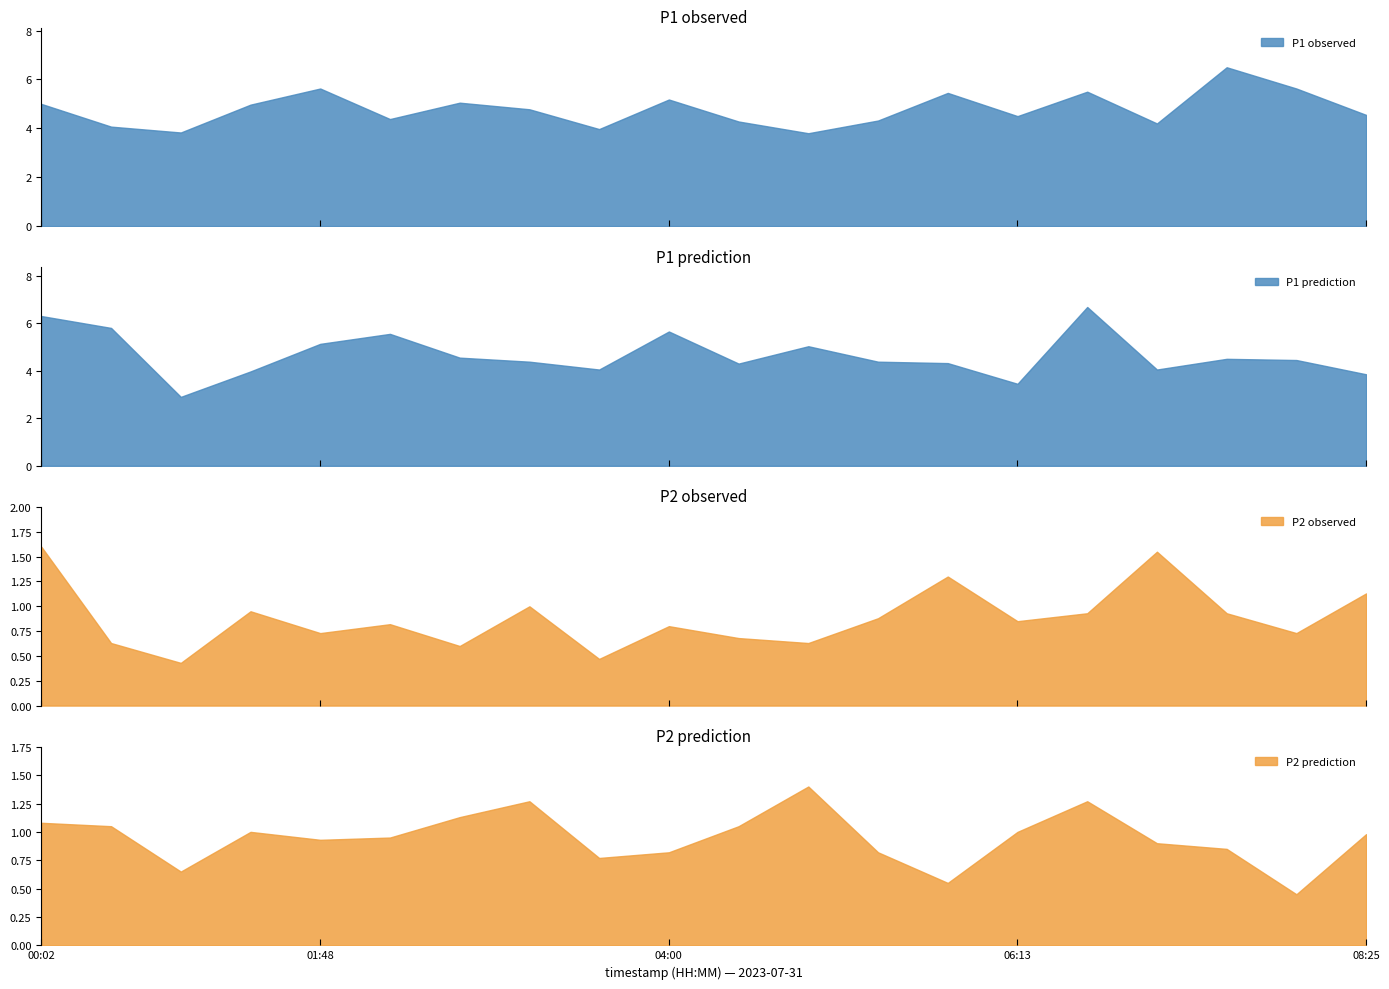

Which has a higher value, 02:14 or 01:48?

01:48